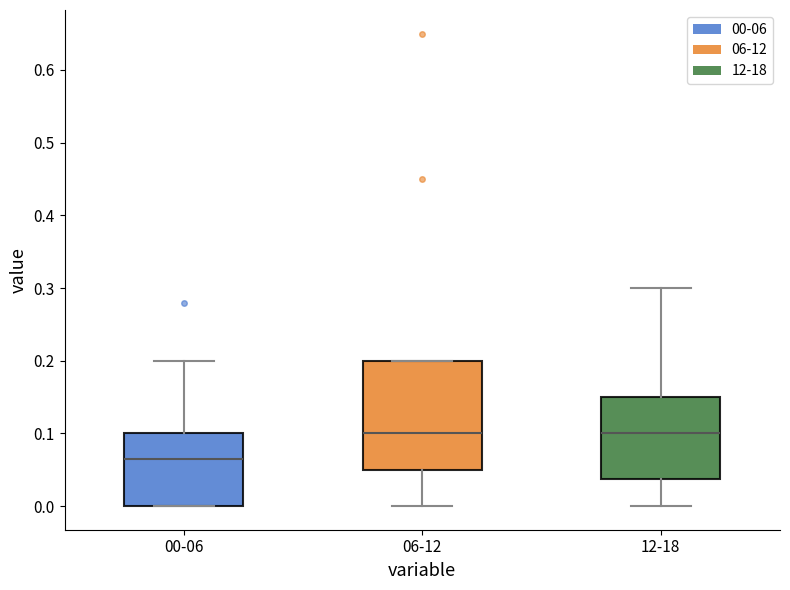

Which box is the tallest, from its lower edge to its upper edge?

06-12